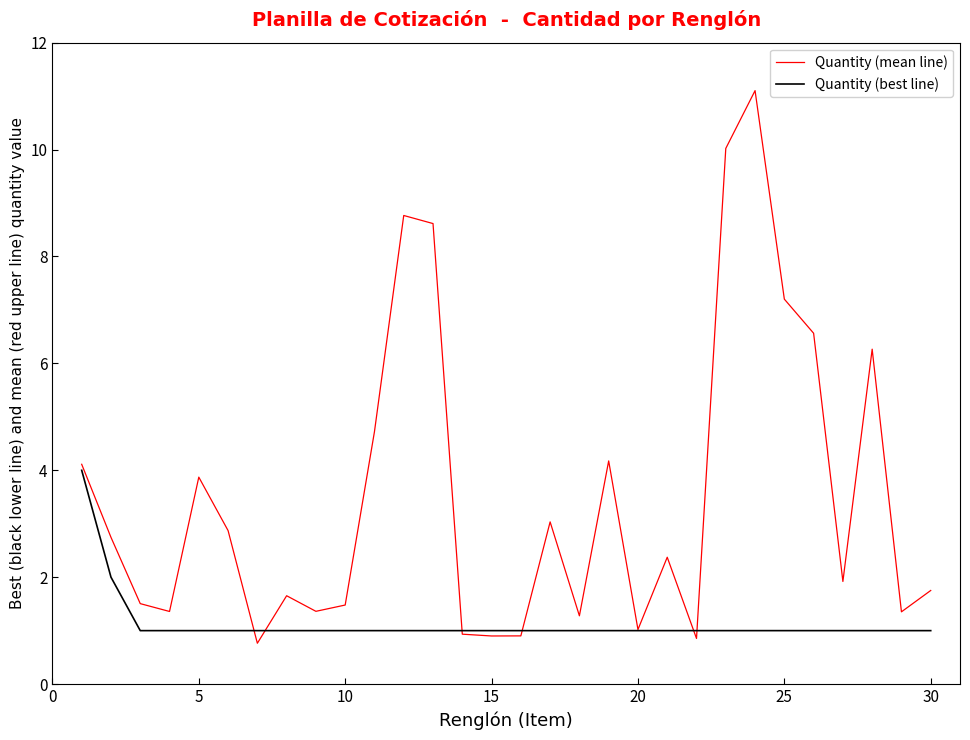

At how many categories does at least one series exceed 8?

4